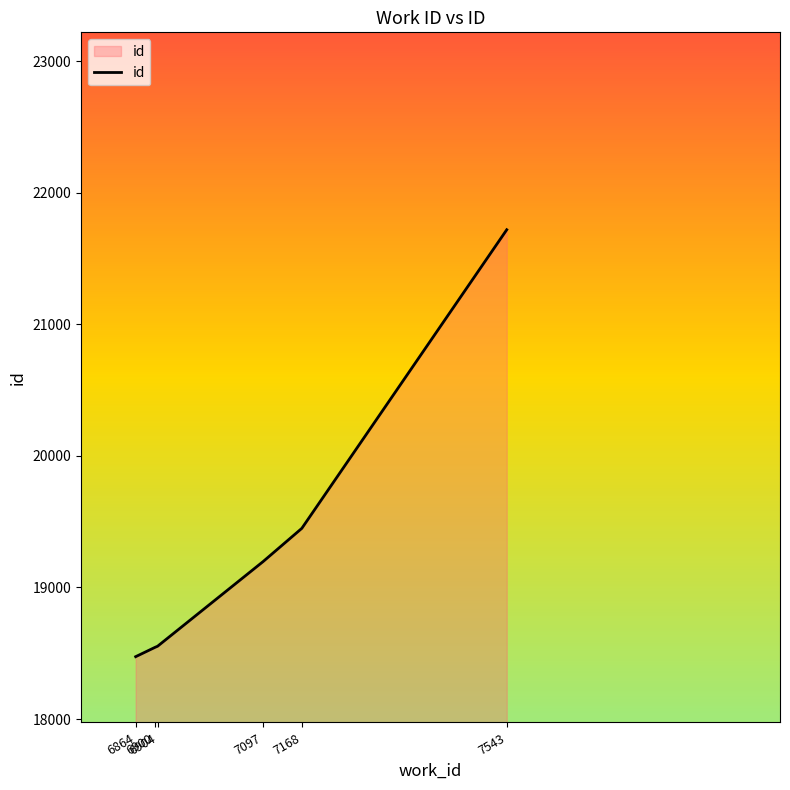

What is the average value?

19323